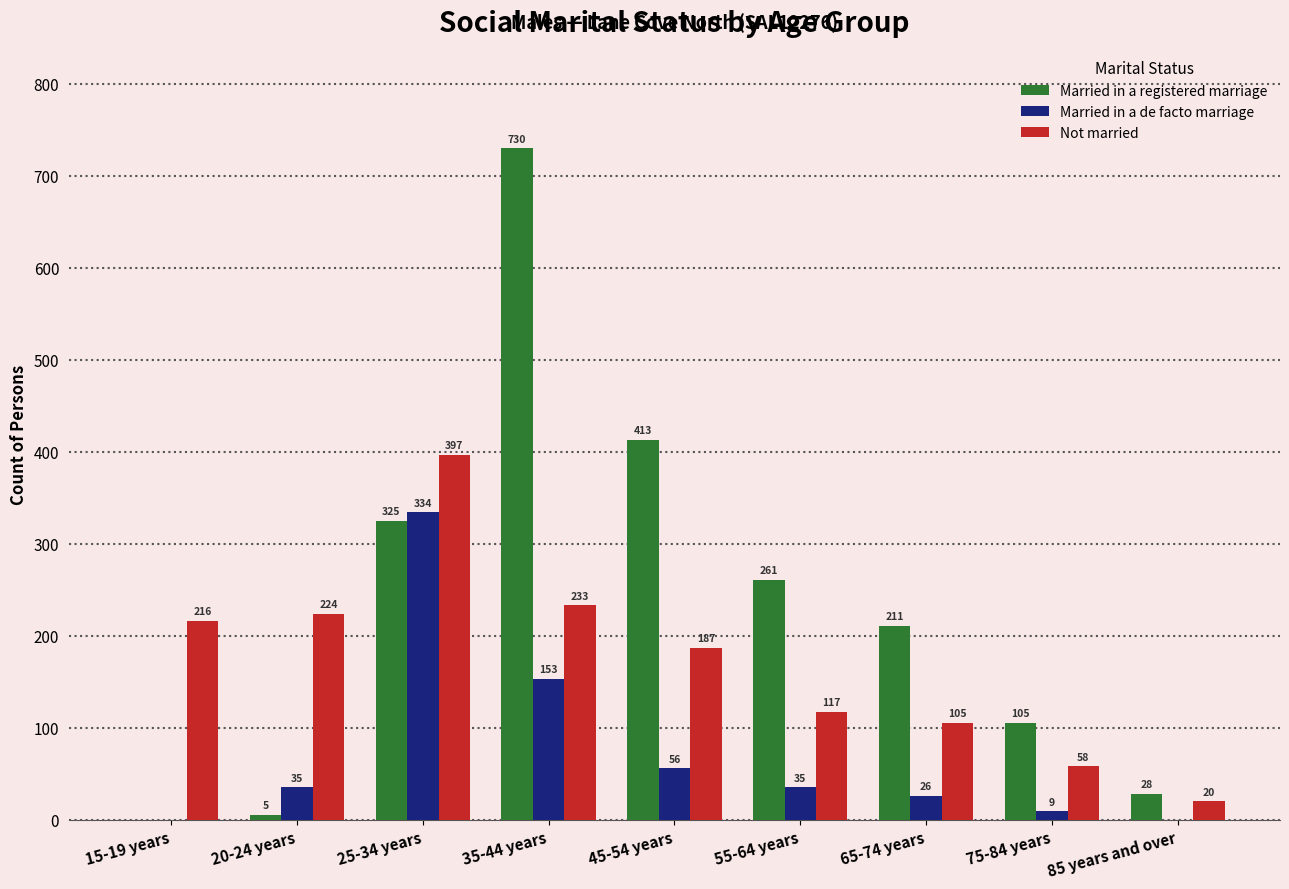

Which series has the widest spread of values?

Married in a registered marriage